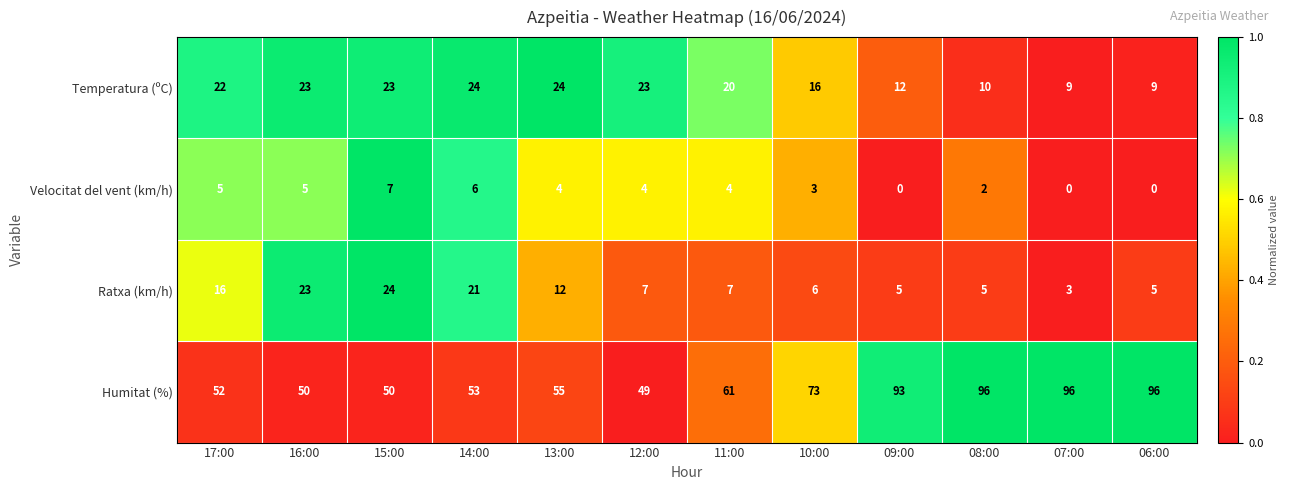

Which series has the largest total across all categories?

Humitat (%)